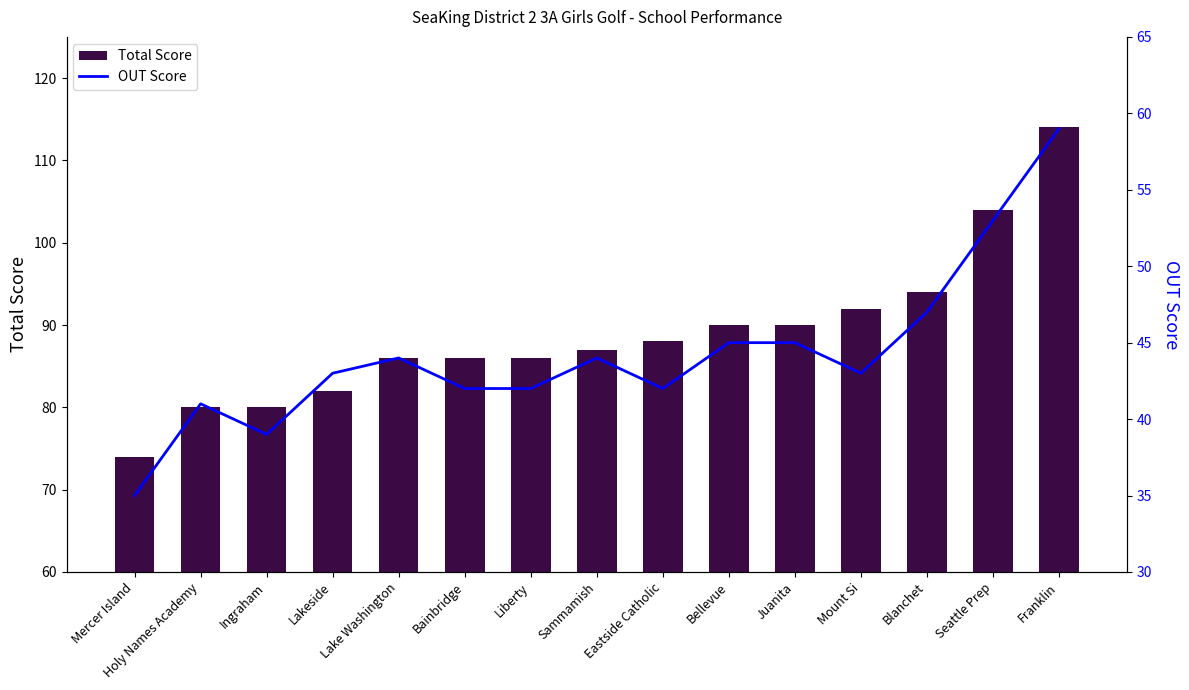

How many data points in Total Score are above 87?

7